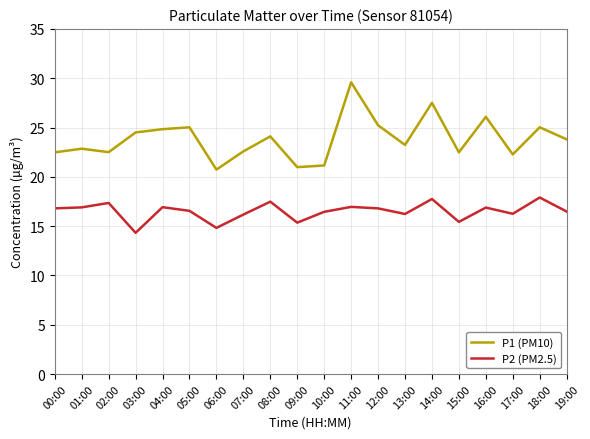

List the series in order of their peak value, lowest first.

P2 (PM2.5), P1 (PM10)